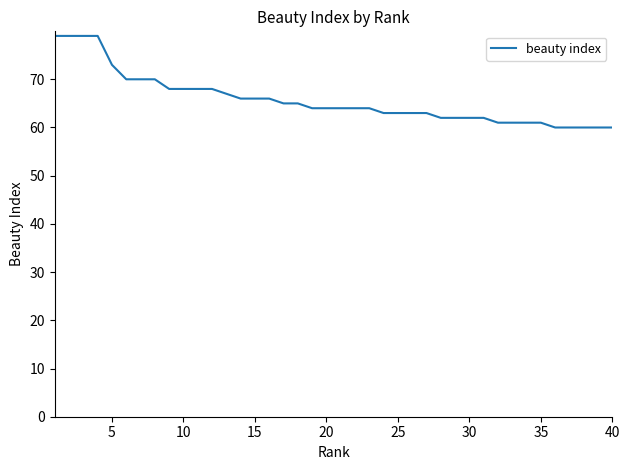

What is the difference between the maximum and second lowest values?

19